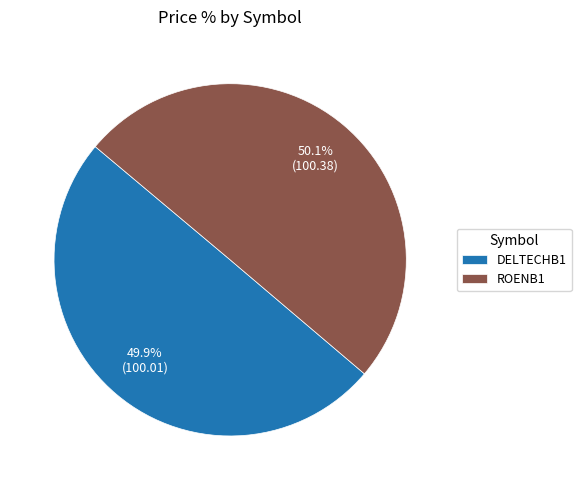

What is the total percentage of DELTECHB1 and ROENB1?

100.0%